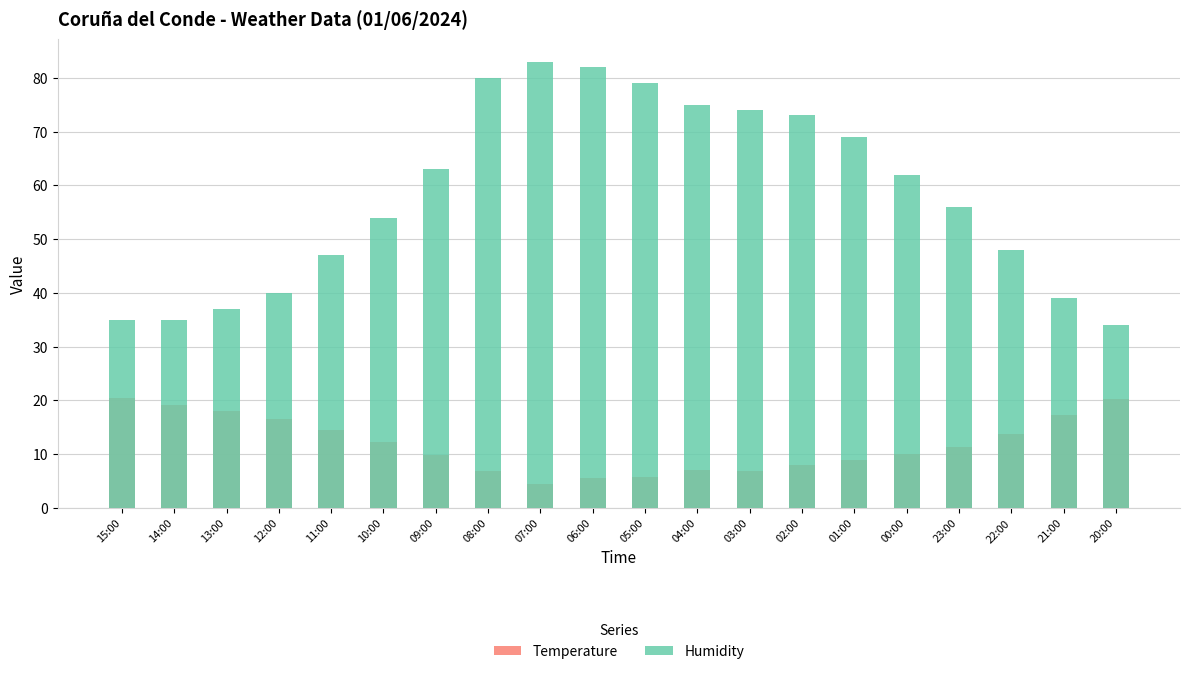

How many bars are there in each group?

2